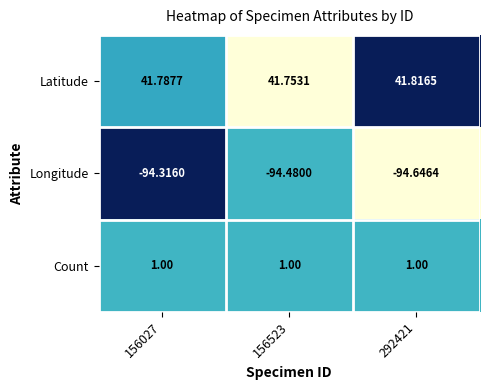

Rank the series at 156027 from highest to lowest value.

Latitude, Count, Longitude